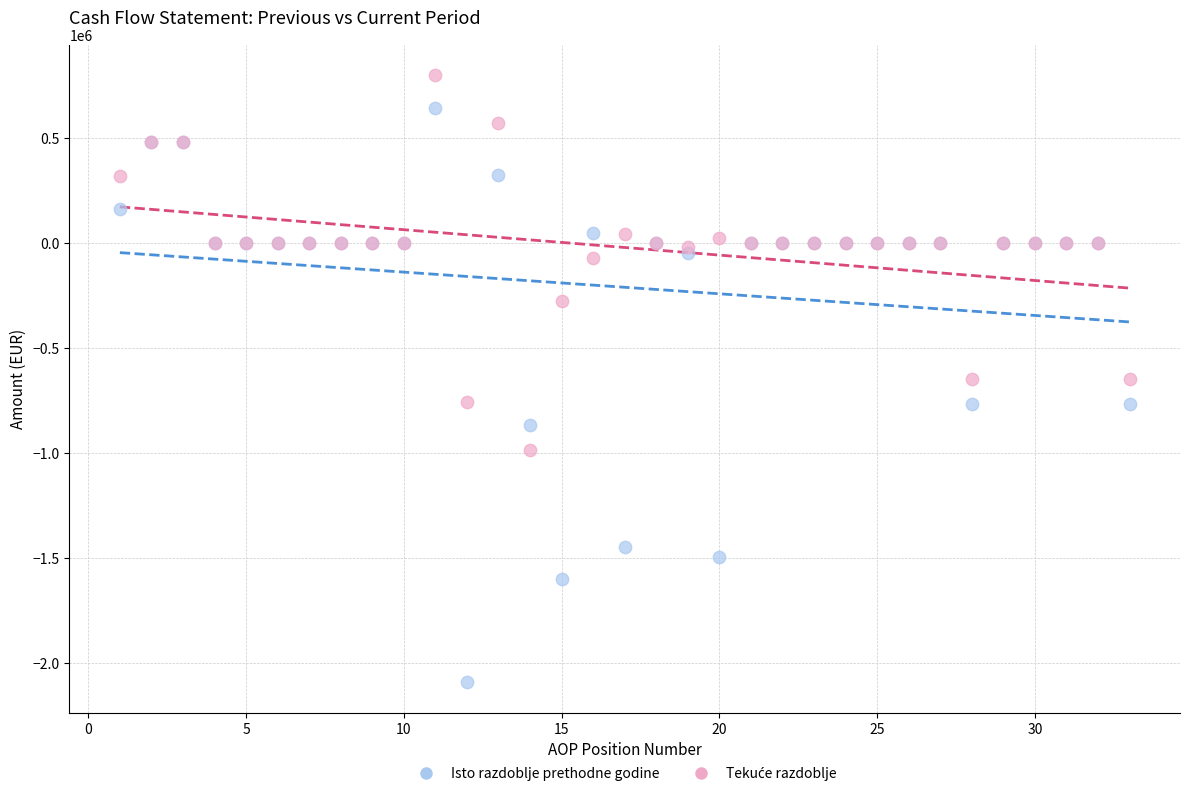

Which series contains the lowest Y value?

Isto razdoblje prethodne godine